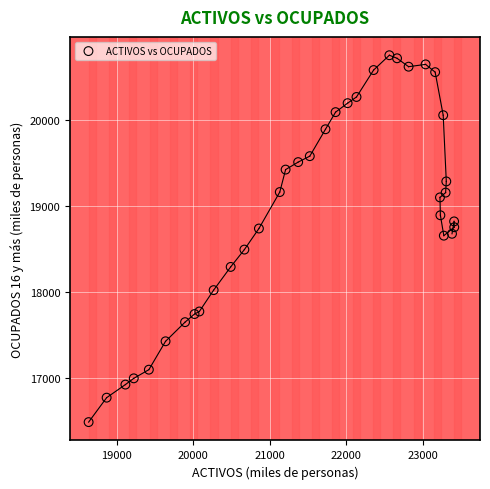

What is the range of Y values (max minus min)?

4271.1